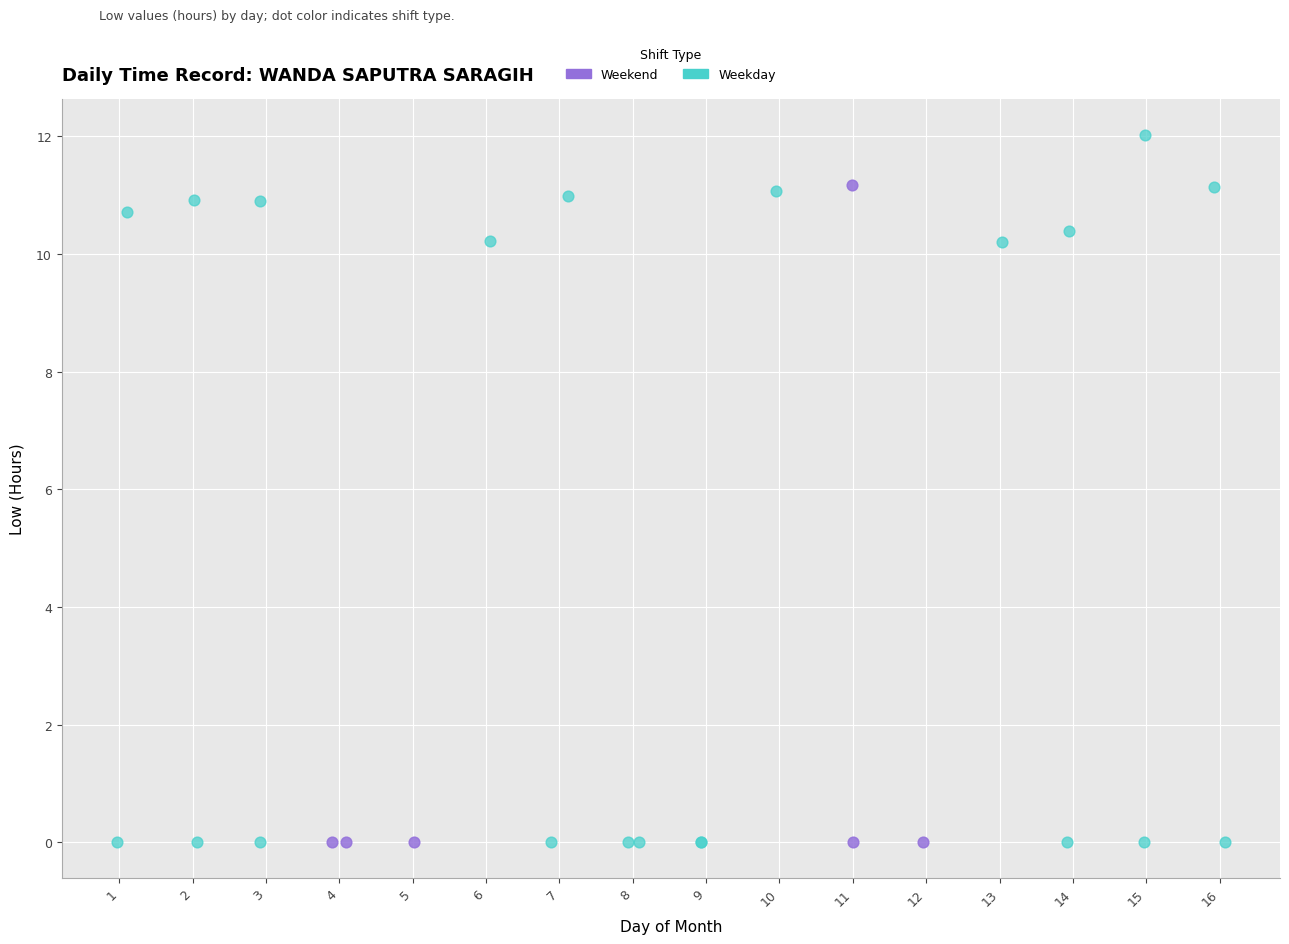

What are all the series names shown in the legend?

Weekend, Weekday